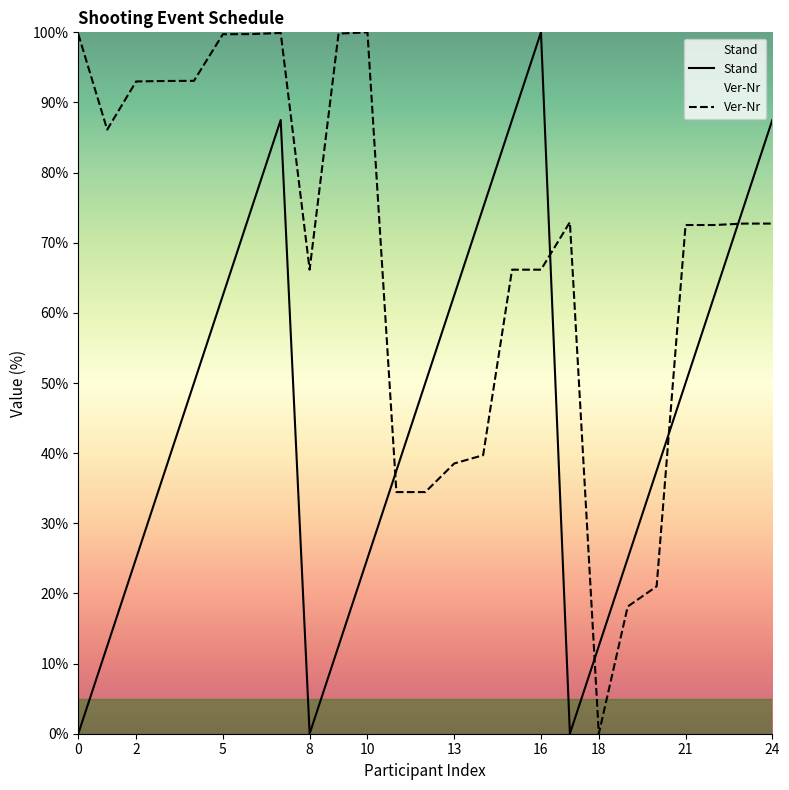

Which series has the largest total across all categories?

Ver-Nr